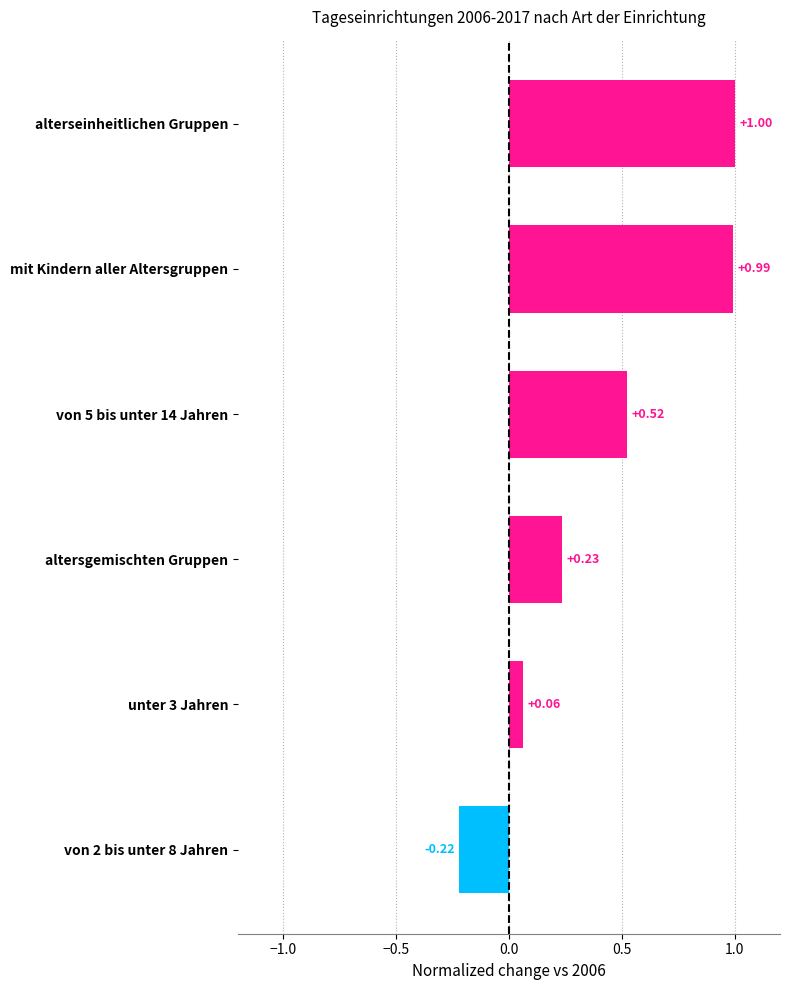

Rank the categories by value from lowest to highest.

von 2 bis unter 8 Jahren, unter 3 Jahren, altersgemischten Gruppen, von 5 bis unter 14 Jahren, mit Kindern aller Altersgruppen, alterseinheitlichen Gruppen